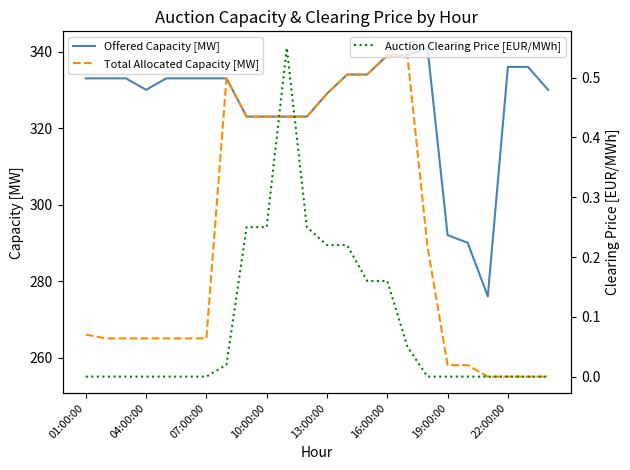

What is the difference between the maximum and second lowest values in the Offered Capacity [MW] series?

51